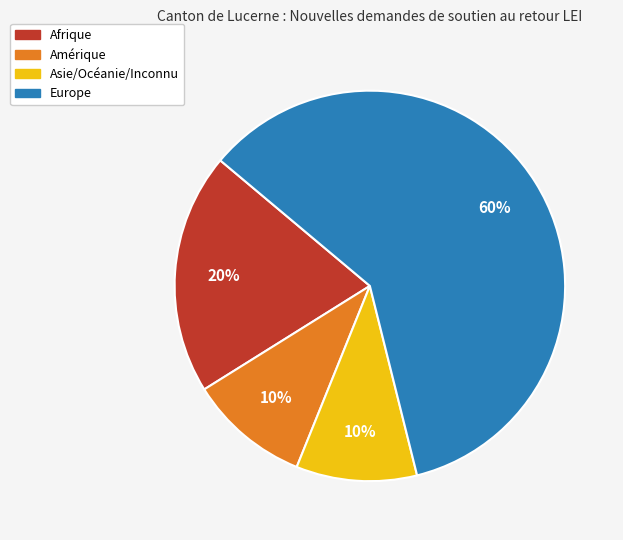

To the nearest percent, what portion does Europe represent?

60%